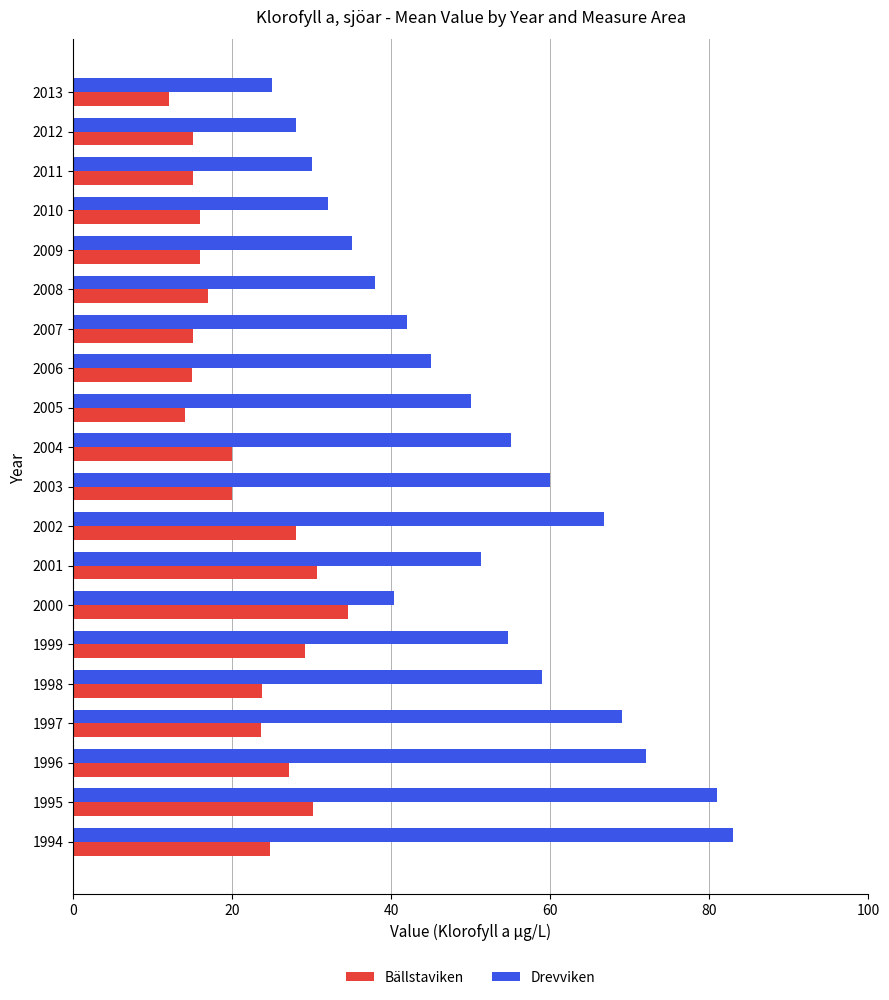

Read the Drevviken value at 2012.

28.0